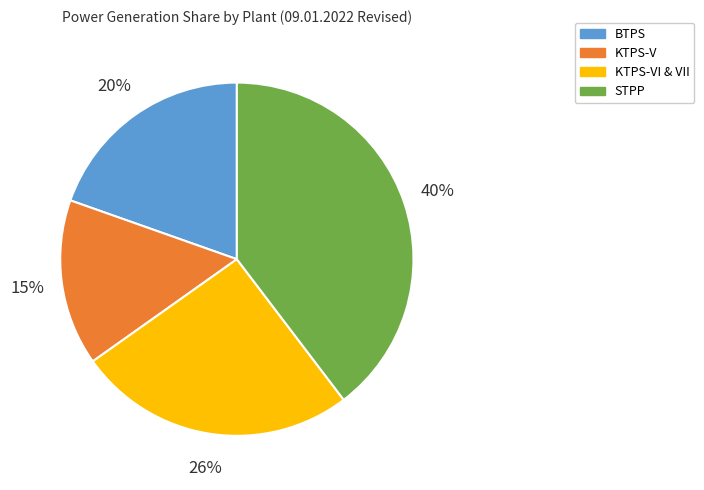

Which has a higher value, STPP or KTPS-V?

STPP